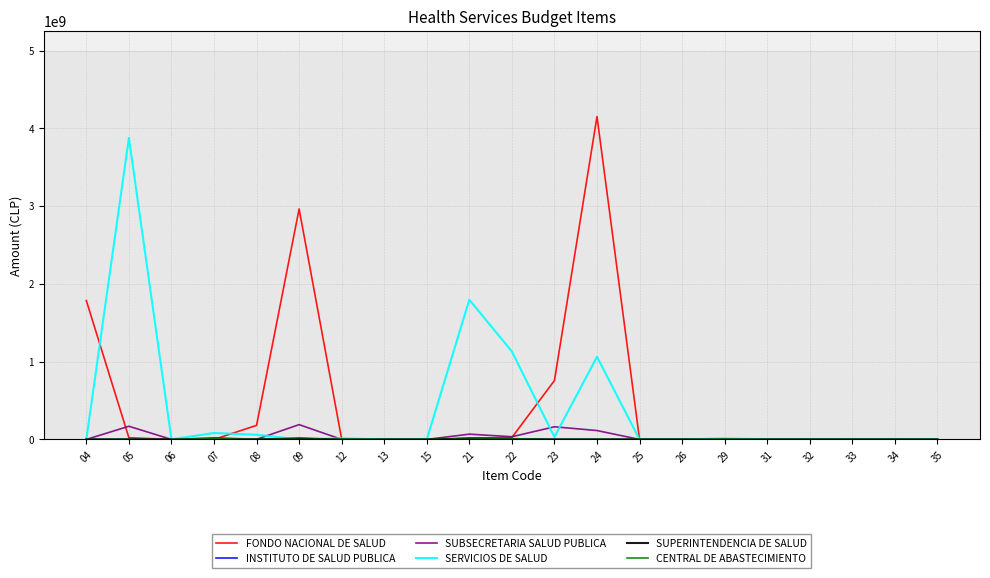

Does the chart display data point markers on the line(s)?

No